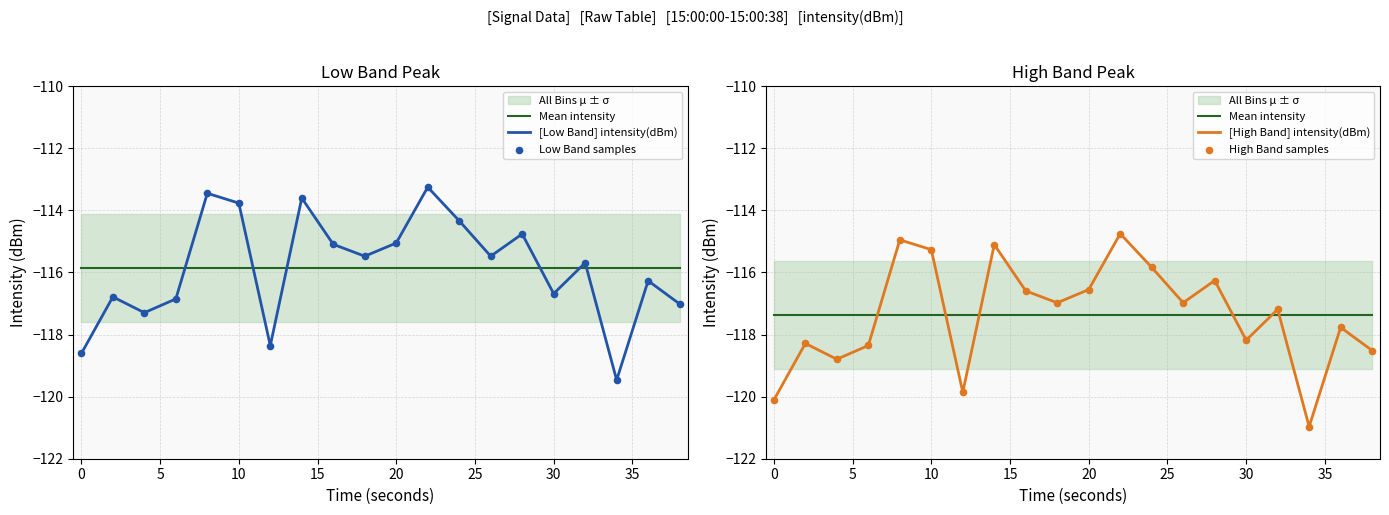

Which series has the largest Y range (max minus min)?

[Low Band] intensity(dBm)